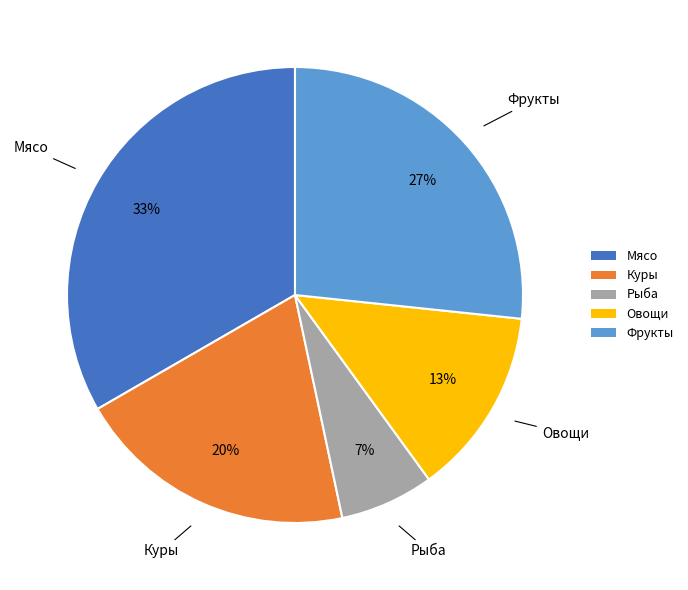

Which slice is the largest?

Мясо